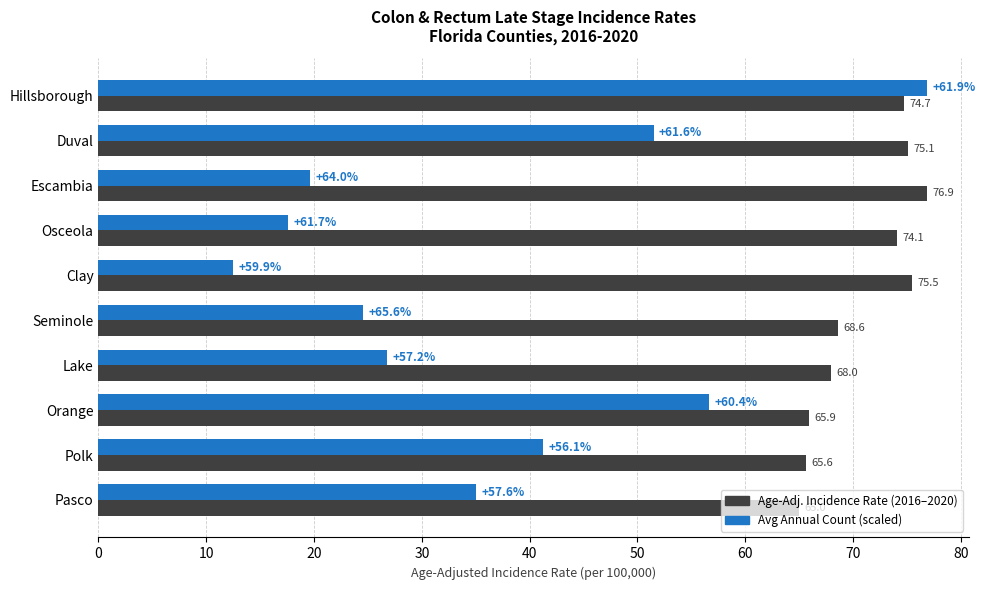

What is the spread (max minus min) of values at Lake?

41.3